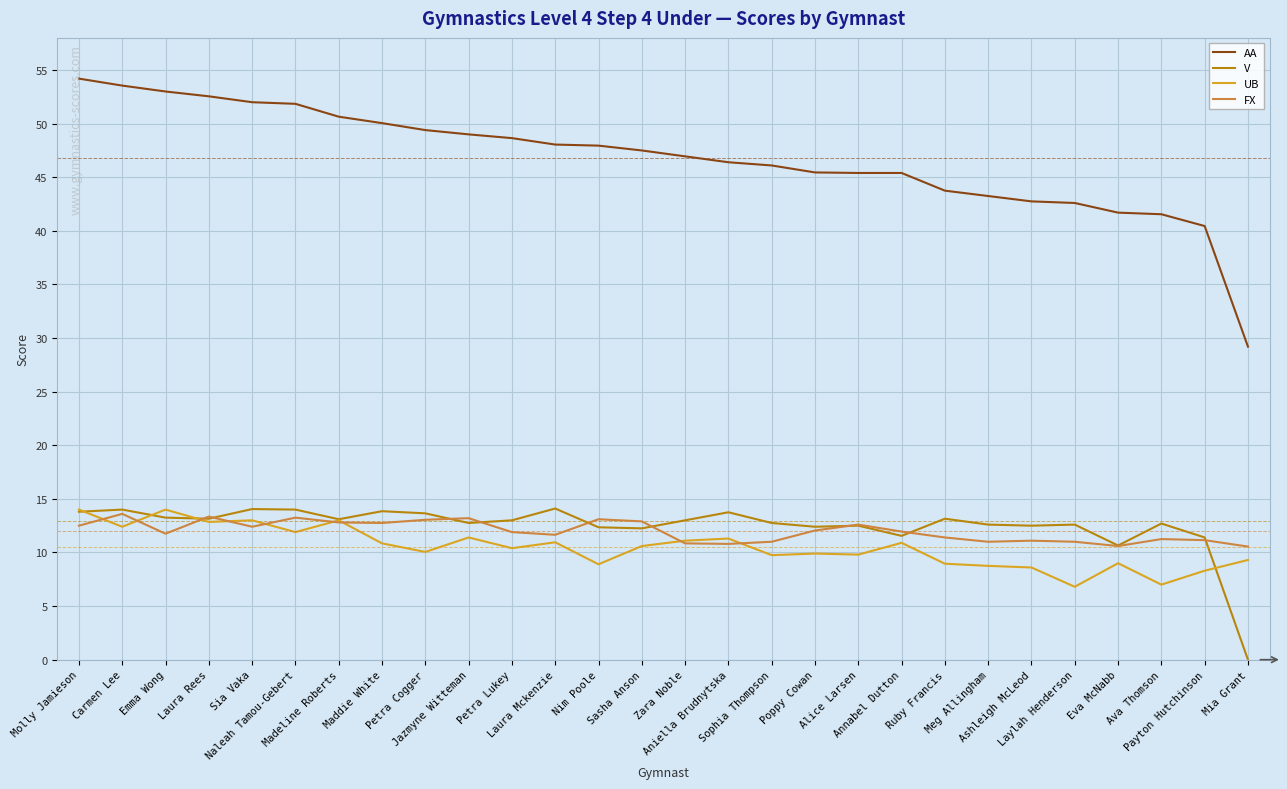

What is the average value of the AA series?

46.8